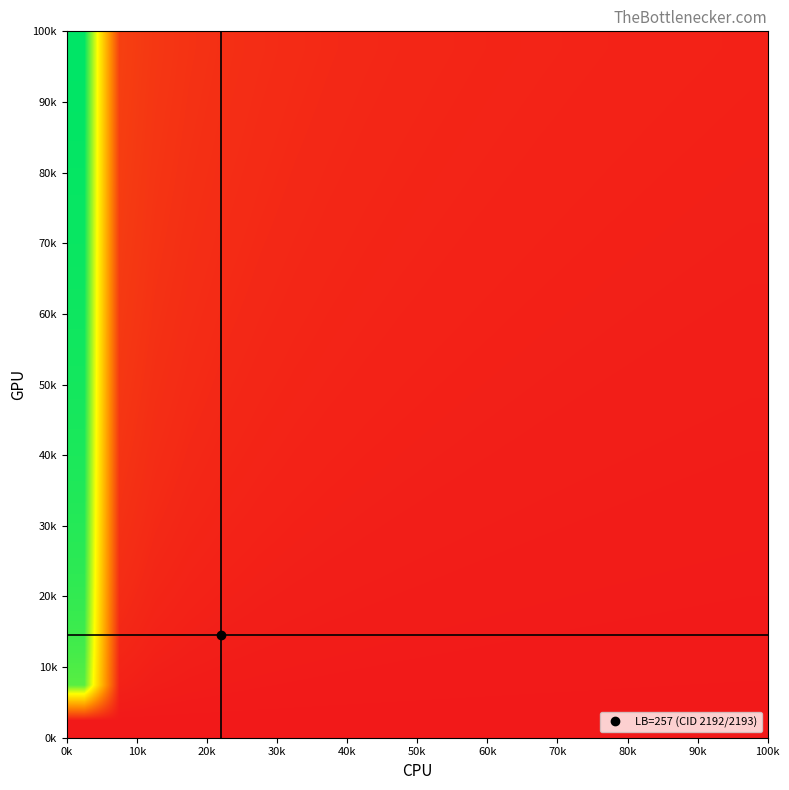

What is the maximum value shown in the chart?

1.0